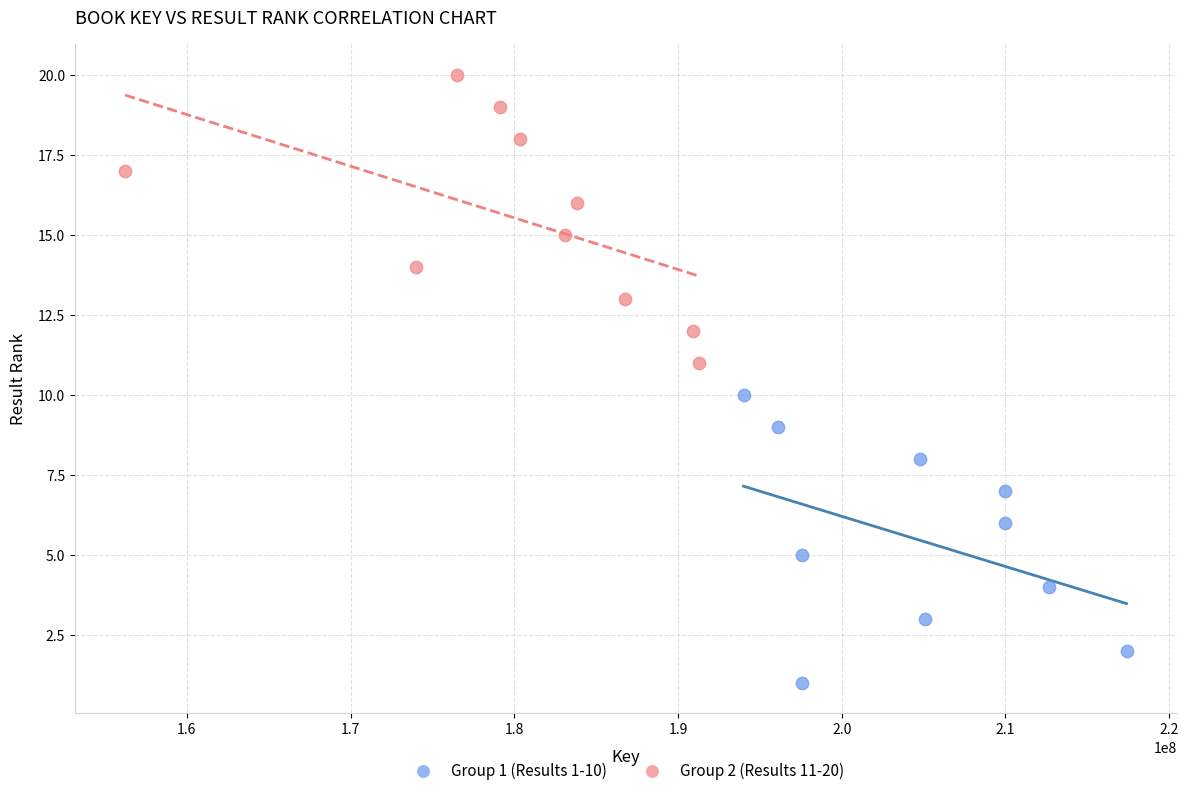

What are all the series names shown in the legend?

Group 1 (Results 1-10), Group 2 (Results 11-20)